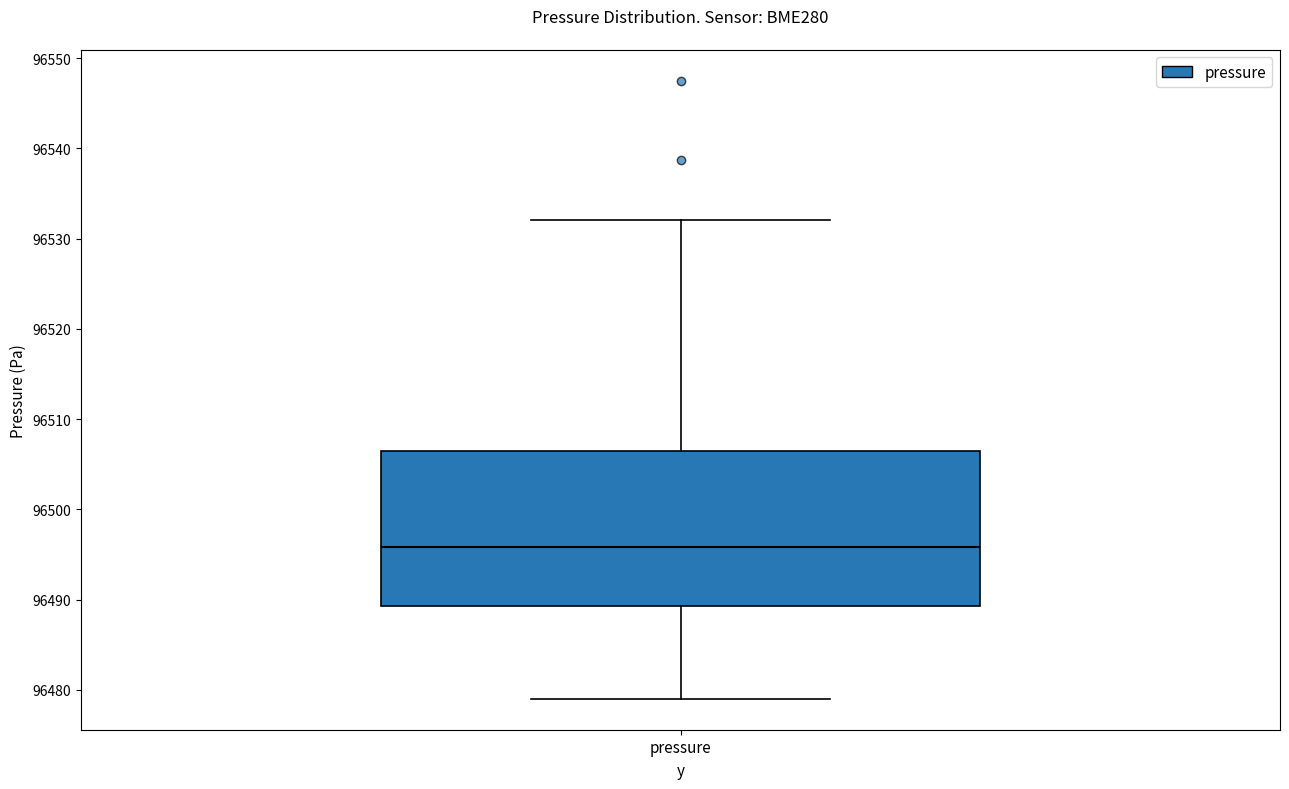

Read this box plot against the y-axis: the position of the median line, the range covered by the box, and the ends of both whiskers. The values are not printed on the chart, so give them approximately, as read against the axis.

median 96496, box 96489 to 96506, whiskers 96479 to 96532